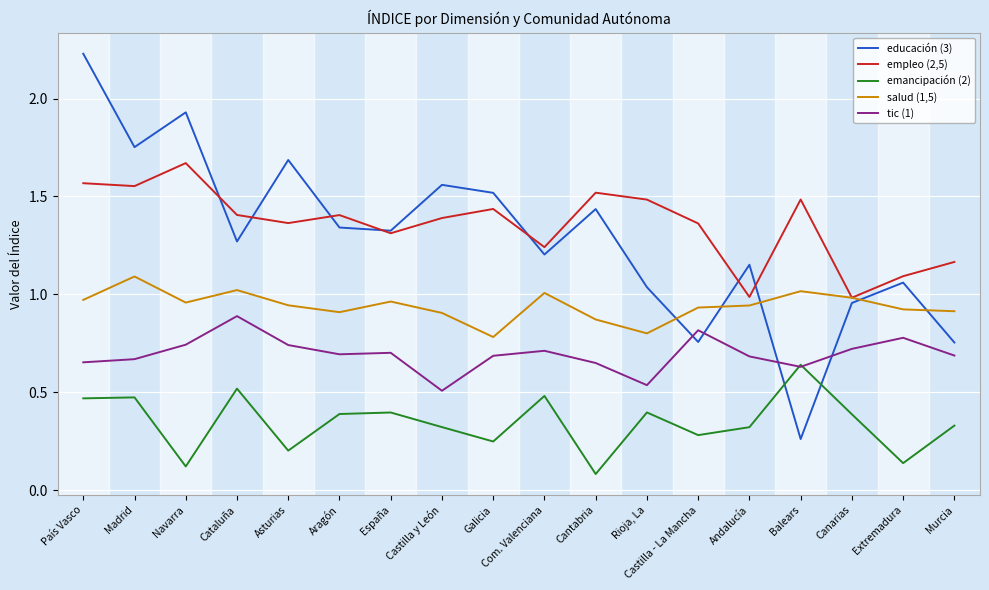

How many categories are shown in the chart?

18